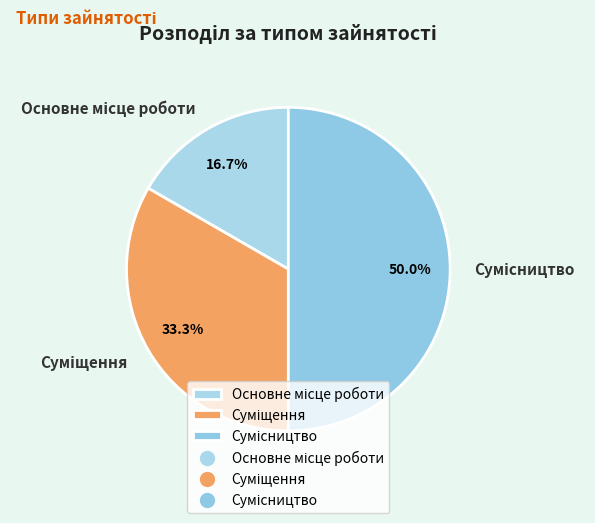

Is there a majority slice in this chart?

No